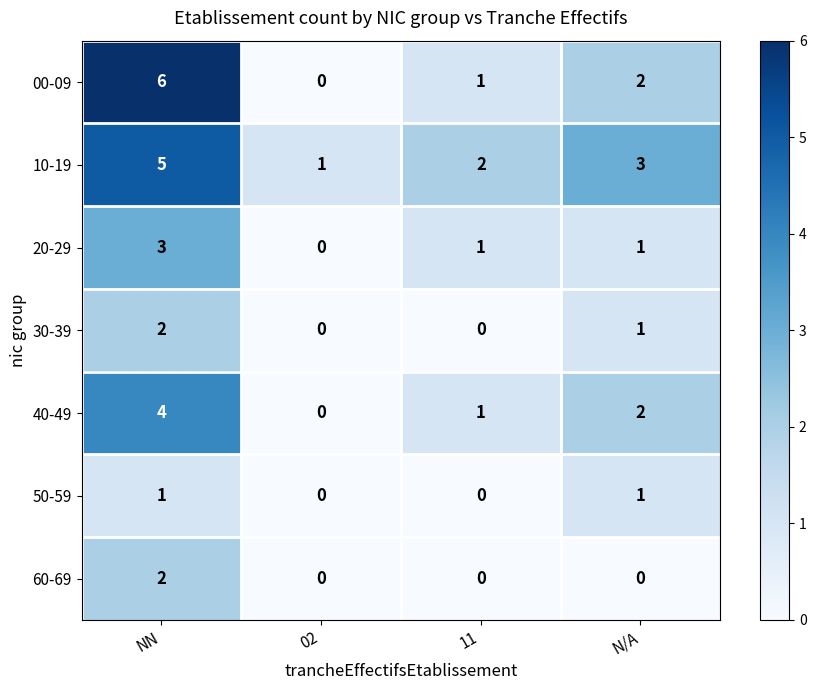

Is it true that 60-69 equals 2 at NN?

True